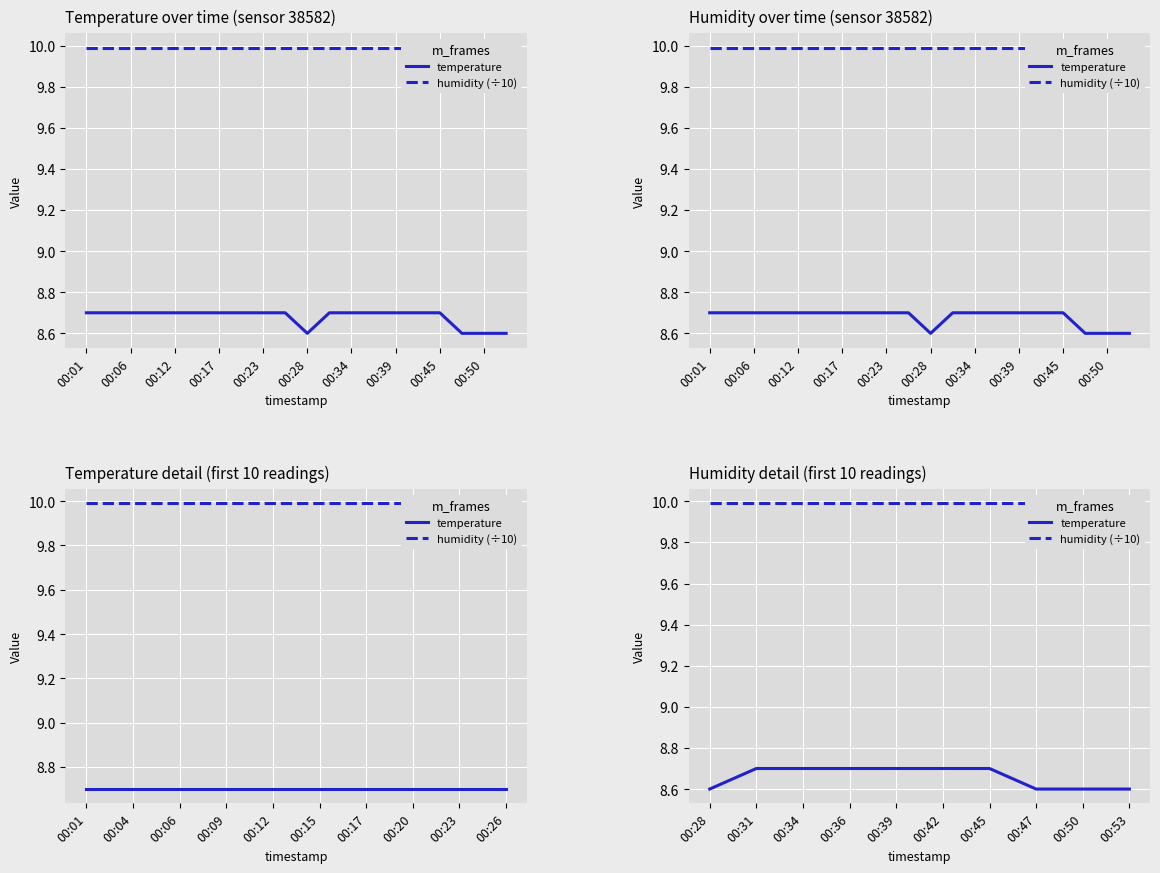

True or false: humidity (÷10) and temperature intersect in this chart.

False